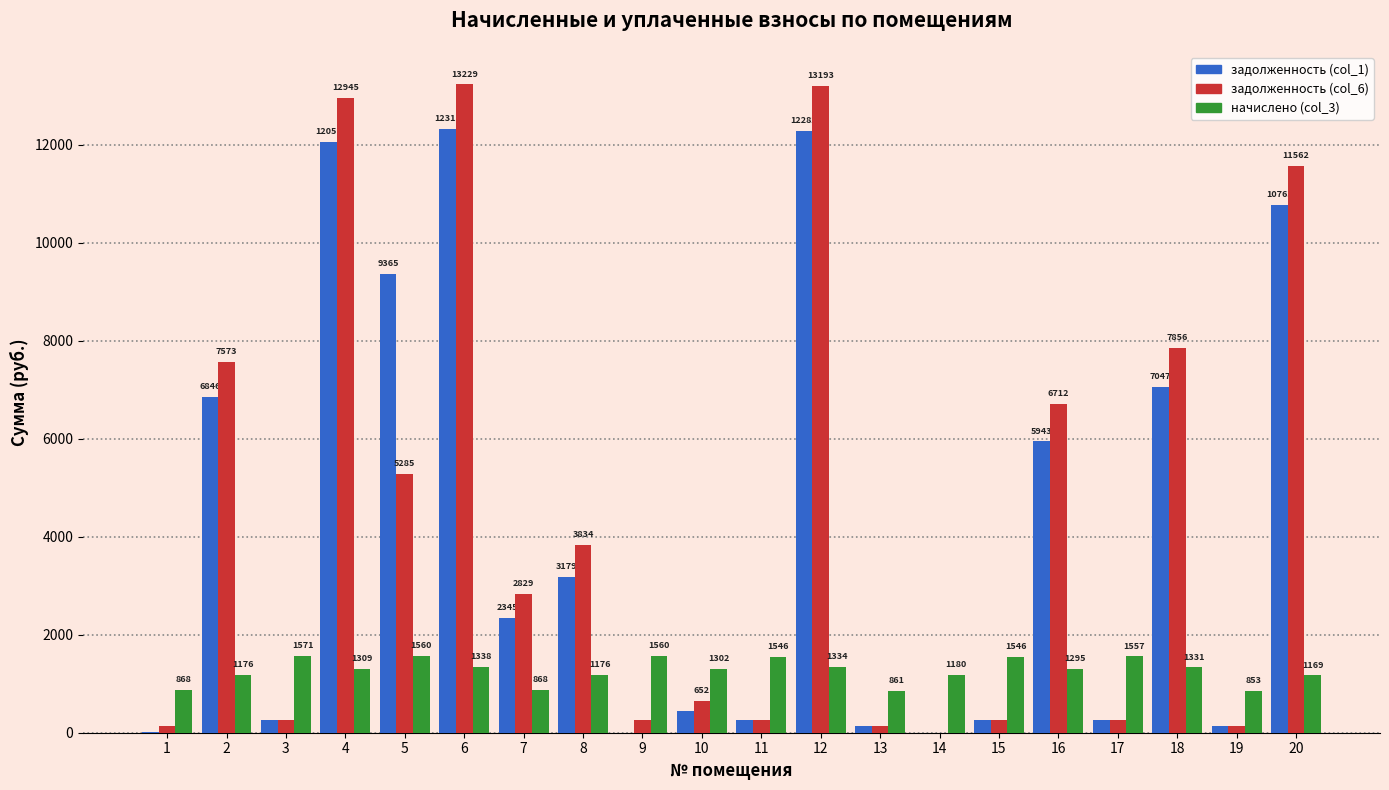

How many positive values does the задолженность (col_1) series have?

18